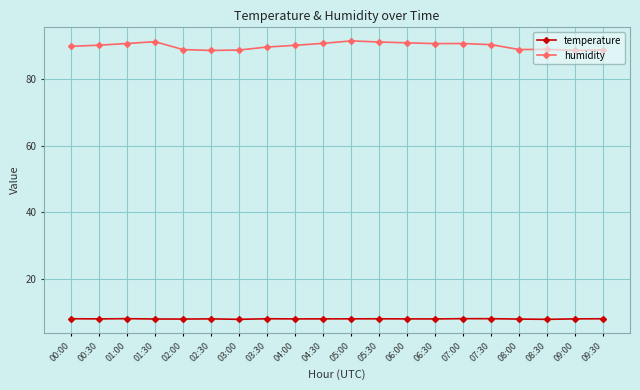

What value does the humidity series have at 03:30?

89.5